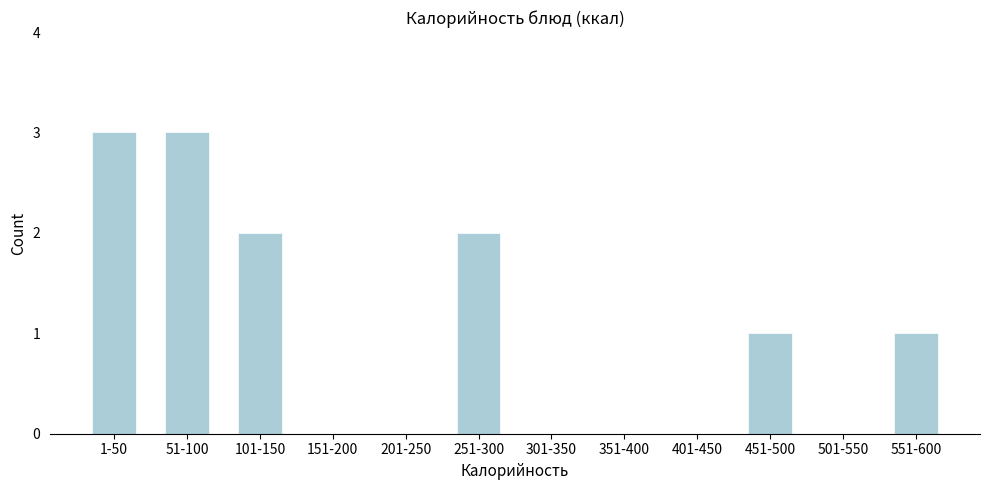

Reading left to right, transcribe all the data shown in this chart.

1-50=3	51-100=3	101-150=2	151-200=0	201-250=0	251-300=2	301-350=0	351-400=0	401-450=0	451-500=1	501-550=0	551-600=1